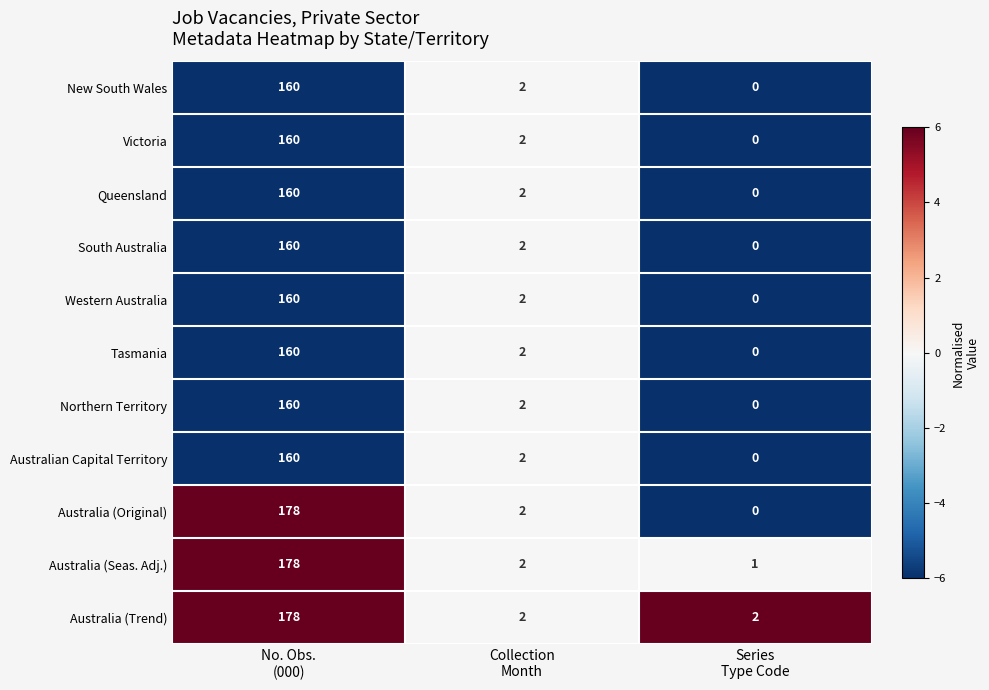

What is the difference between the maximum and second lowest values in the Australia (Original) series?

176